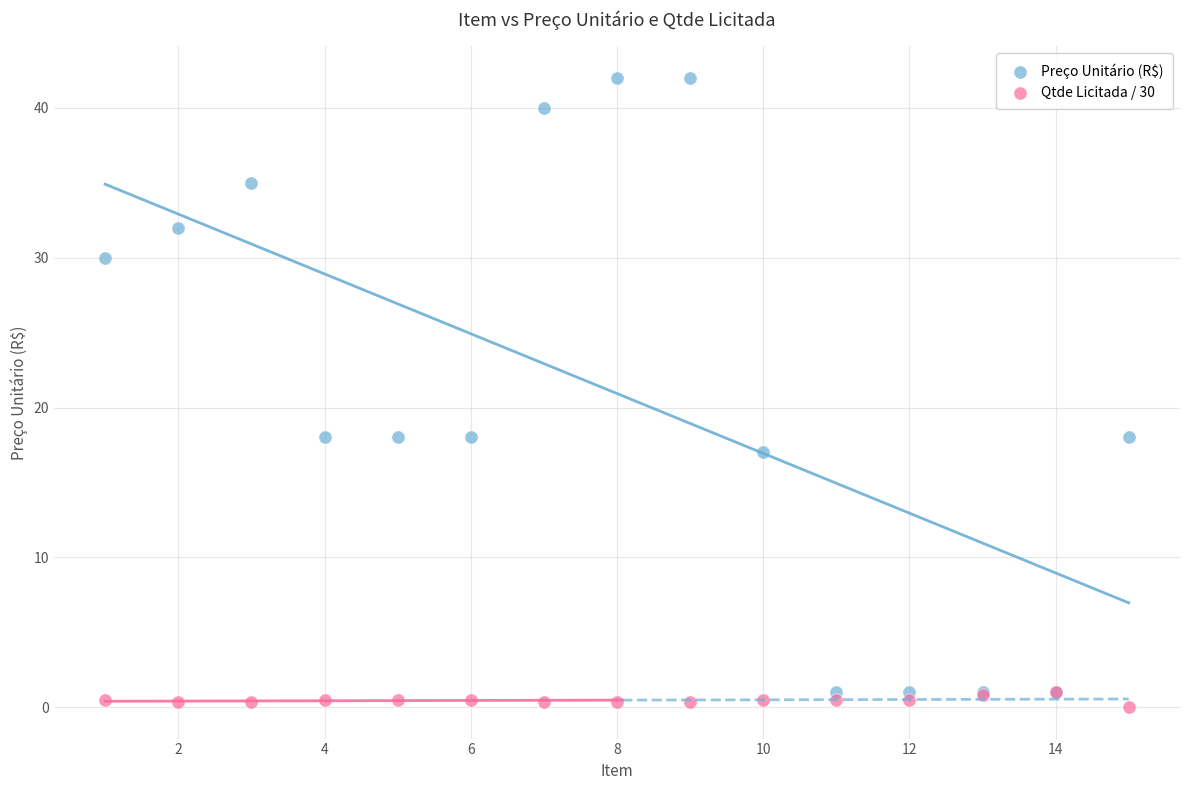

Which series reaches the minimum Y coordinate?

Qtde Licitada / 30